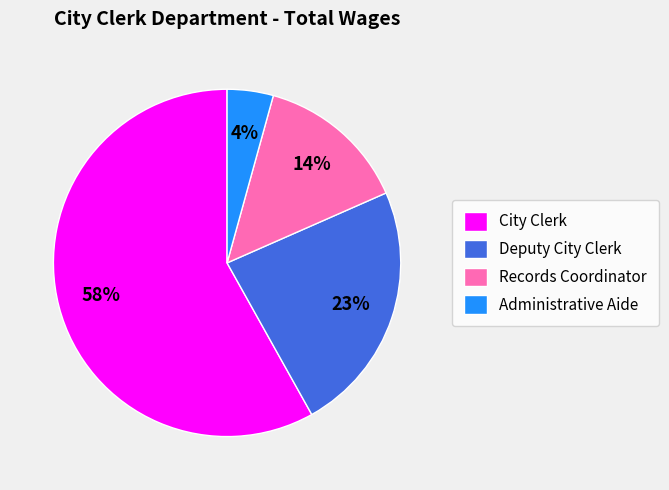

Which has a higher value, Administrative Aide or Deputy City Clerk?

Deputy City Clerk